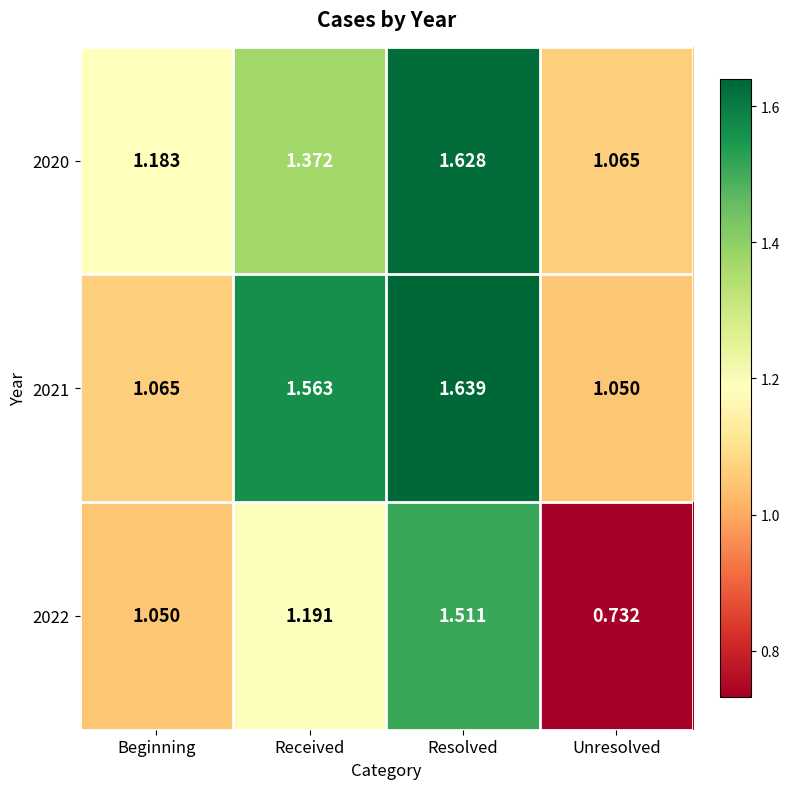

What is the total value across all series at Beginning?

3.3